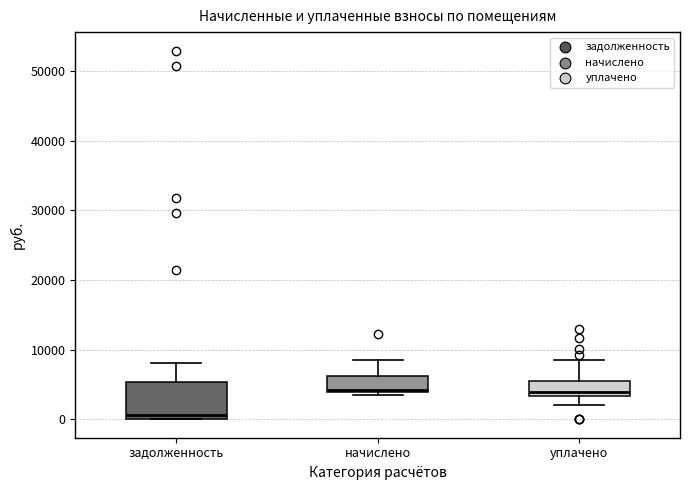

Where is the lower edge of the box for начислено on the y-axis? The values are not printed on the chart, so give them approximately, as read against the axis.

4000